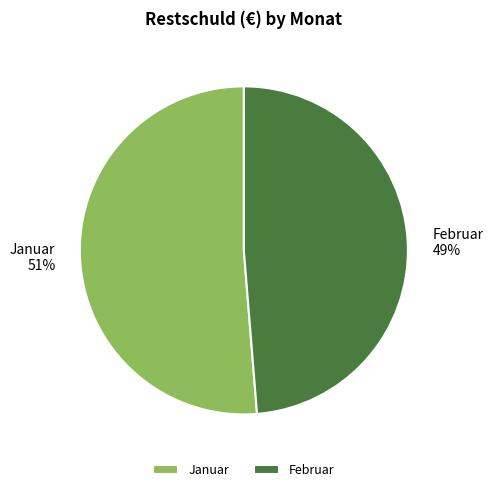

Combined, do Februar and Januar account for over 50%?

Yes